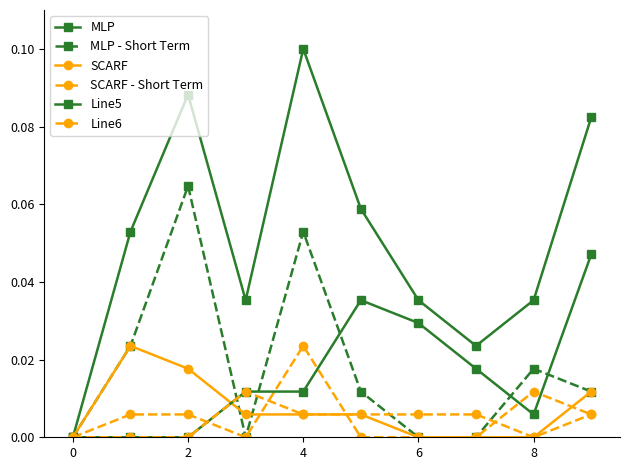

True or false: Line5 and MLP intersect in this chart.

False